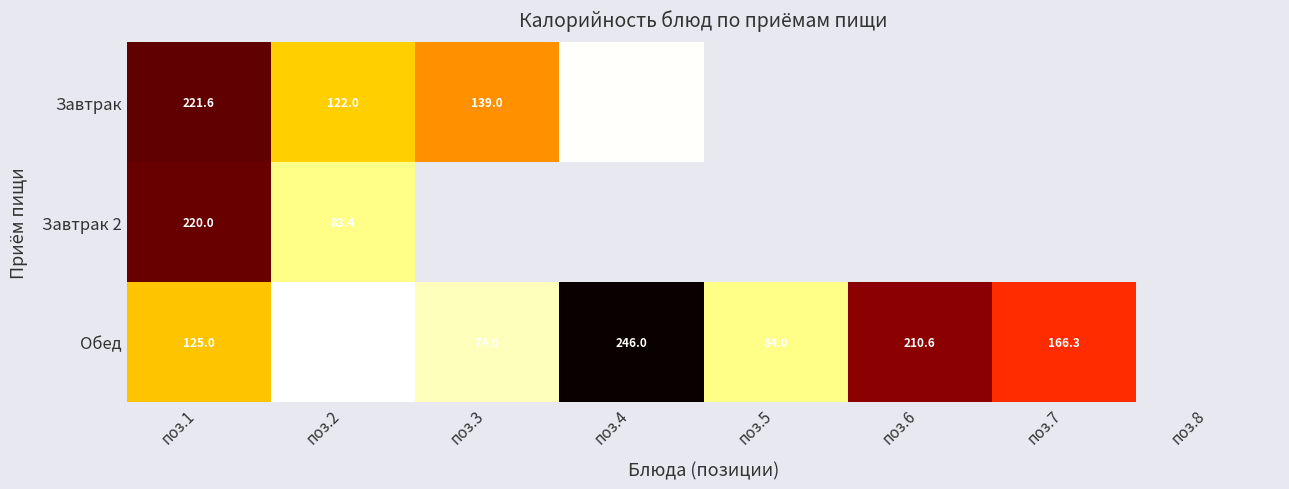

True or false: Завтрак has a value of 305.8 at поз.1.

False